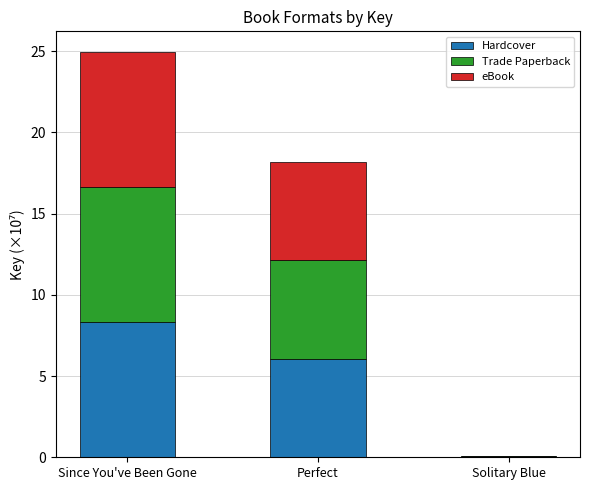

What are all the series names shown in the legend?

Hardcover, Trade Paperback, eBook